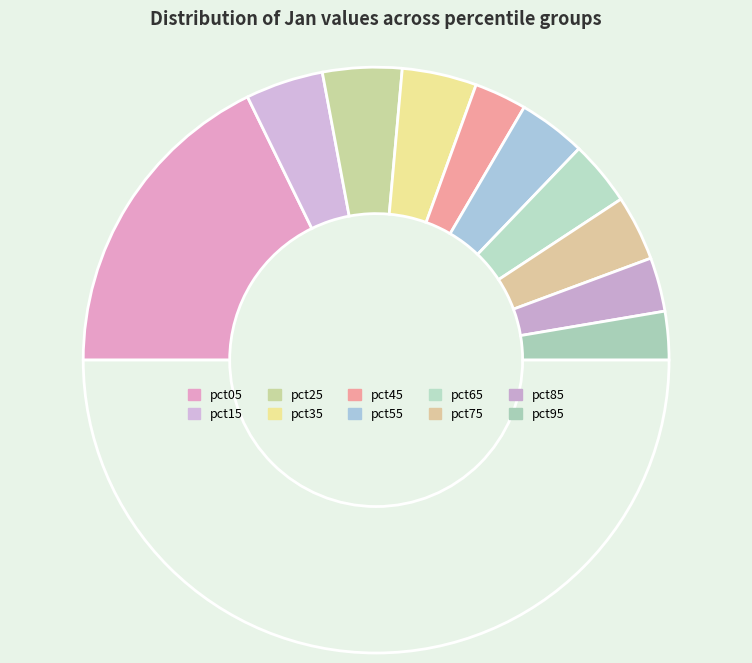

How many slices are in this pie chart?

11